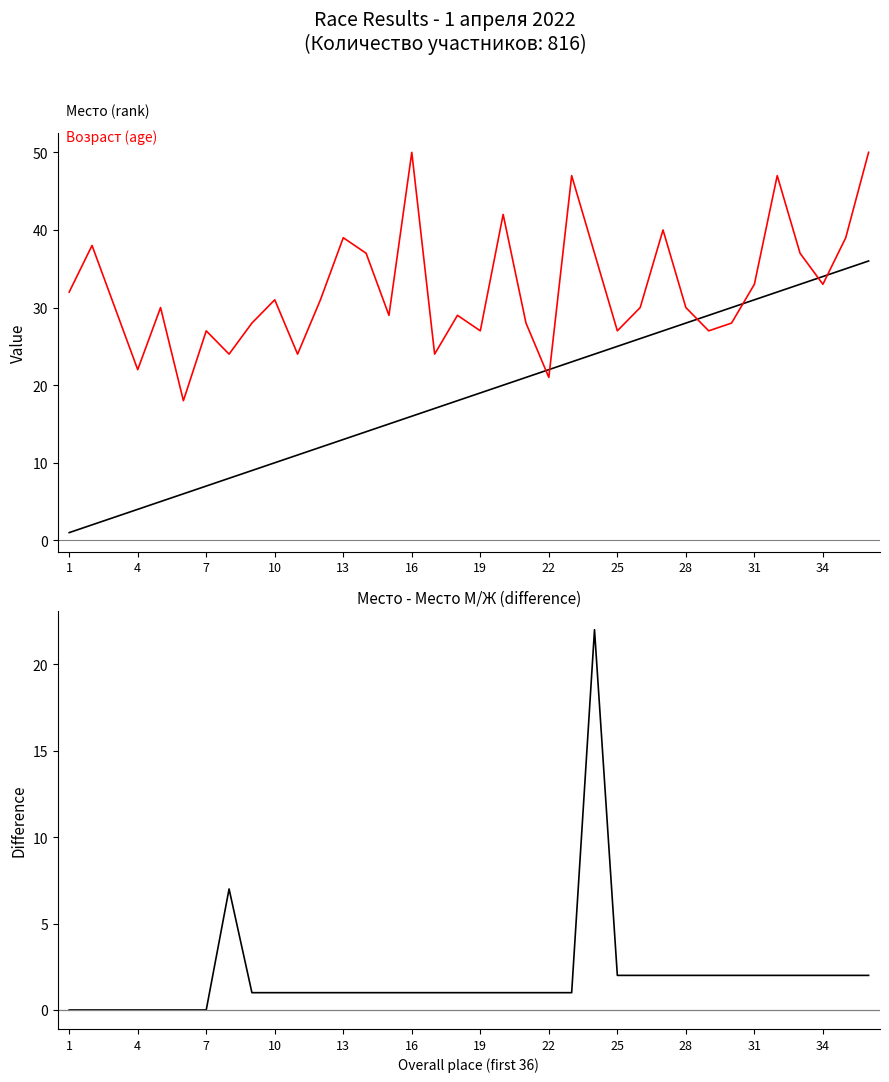

Reading right to left, transcribe all the data shown in this chart.

Место (rank): 36	35	34	33	32	31	30	29	28	27	26	25	24	23	22	21	20	19	18	17	16	15	14	13	12	11	10	9	8	7	6	5	4	3	2	1
Возраст (age): 50	39	33	37	47	33	28	27	30	40	30	27	37	47	21	28	42	27	29	24	50	29	37	39	31	24	31	28	24	27	18	30	22	30	38	32
Место - Место М/Ж: 2	2	2	2	2	2	2	2	2	2	2	2	22	1	1	1	1	1	1	1	1	1	1	1	1	1	1	1	7	0	0	0	0	0	0	0